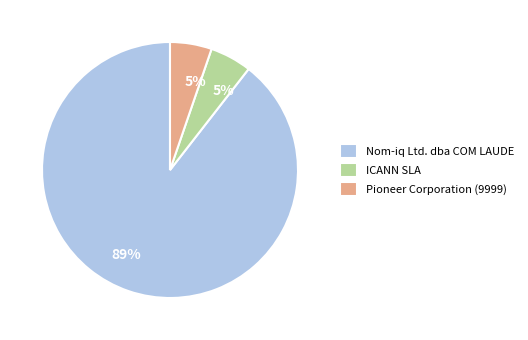

Is there a majority slice in this chart?

Yes